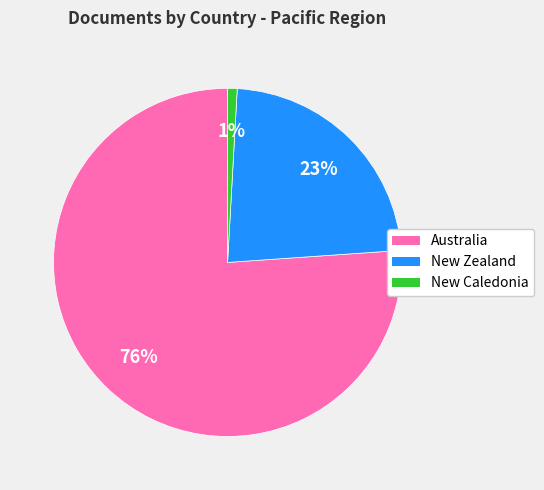

What percentage is the New Zealand slice, to the nearest percent?

23%